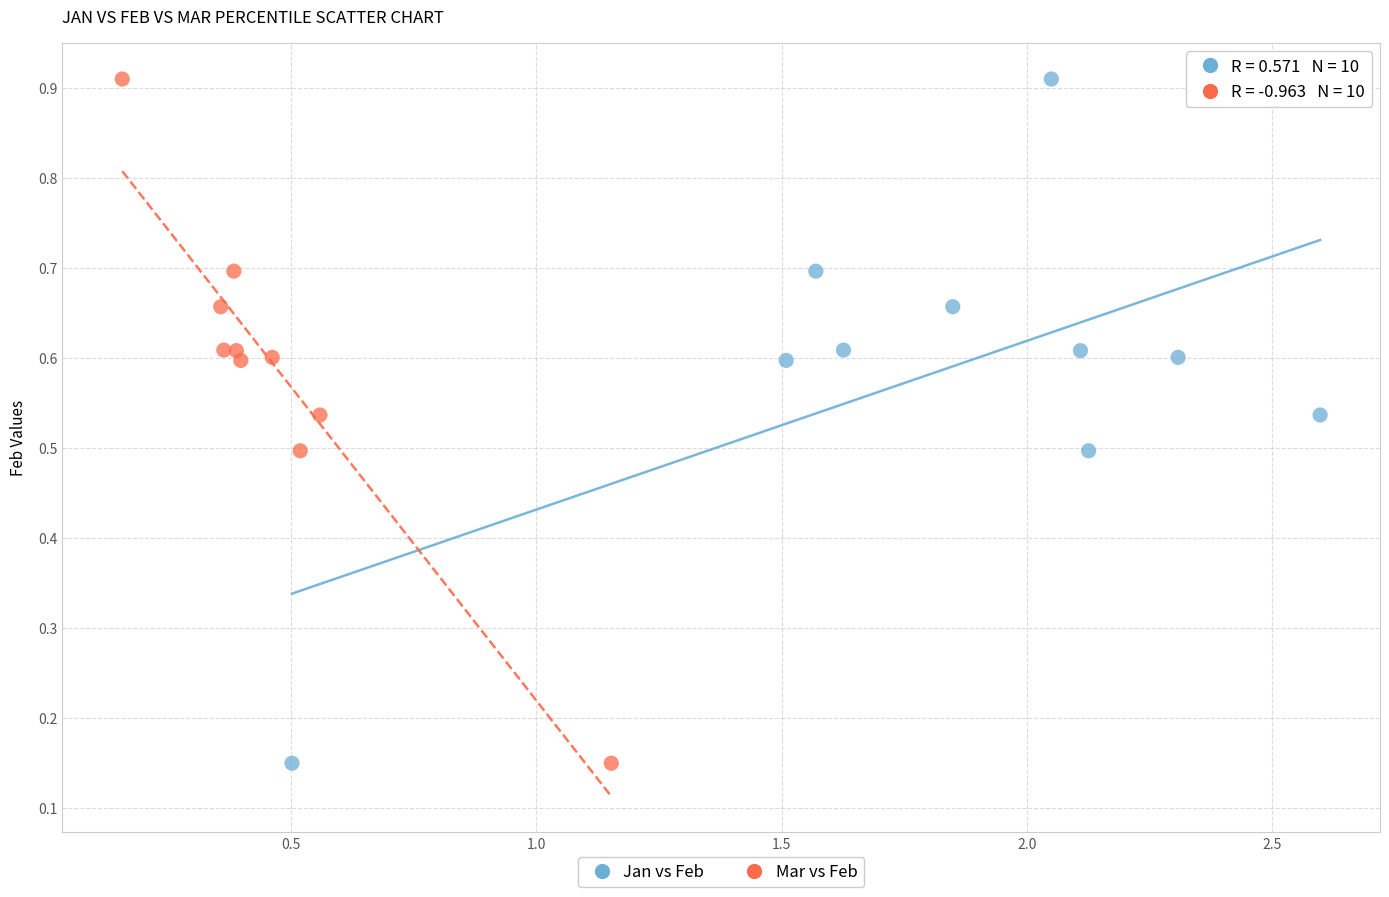

What are all the series names shown in the legend?

Jan vs Feb, Mar vs Feb